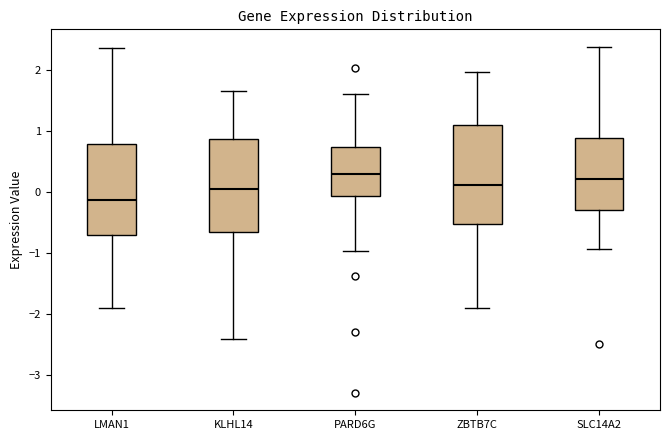

Reading left to right, read every box against the y-axis: the position of its median line, the range the box covers, and the ends of its whiskers. The values are not printed on the chart, so give them approximately, as read against the axis.

LMAN1: median -0.1, box -0.7 to 0.8, whiskers -1.9 to 2.4
KLHL14: median 0.0, box -0.7 to 0.9, whiskers -2.4 to 1.7
PARD6G: median 0.3, box -0.1 to 0.7, whiskers -1.0 to 1.6
ZBTB7C: median 0.1, box -0.5 to 1.1, whiskers -1.9 to 2.0
SLC14A2: median 0.2, box -0.3 to 0.9, whiskers -0.9 to 2.4